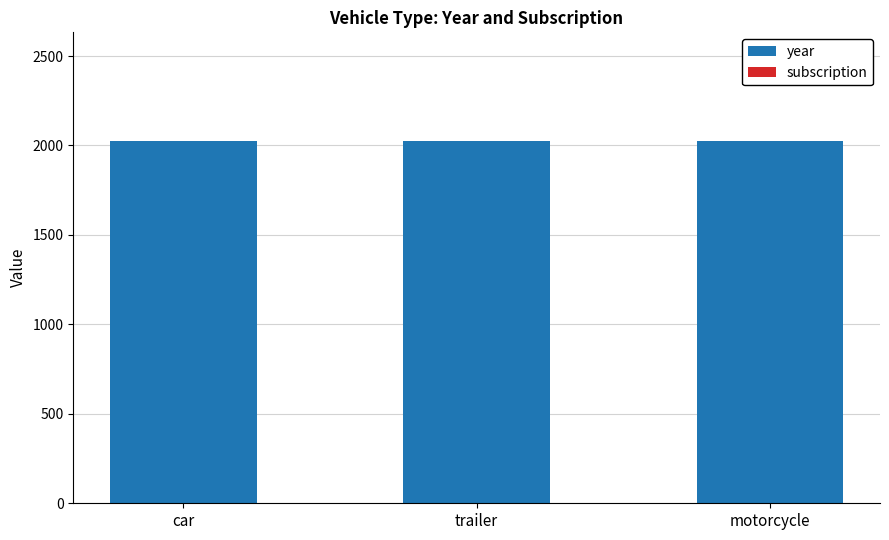

What is the total value across all series at motorcycle?

2023